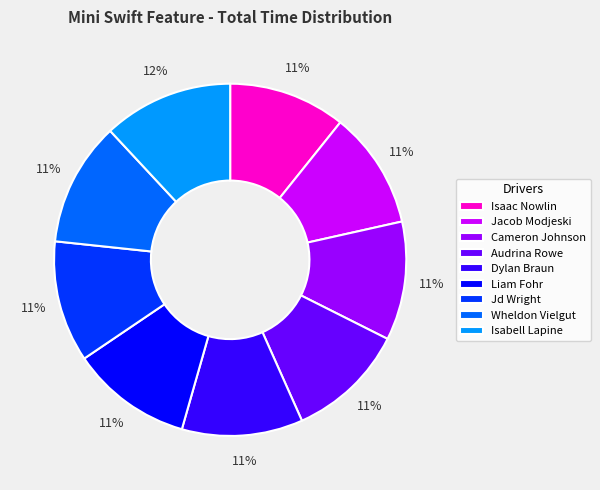

To the nearest percent, what percentage of the pie is Isabell Lapine?

12%